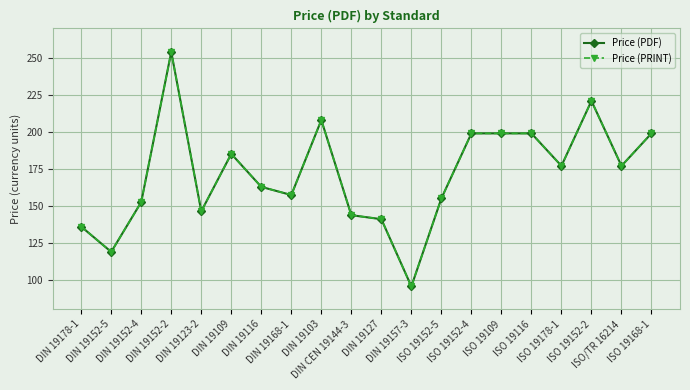

At which category does the chart reach its peak across all series?

DIN 19152-2